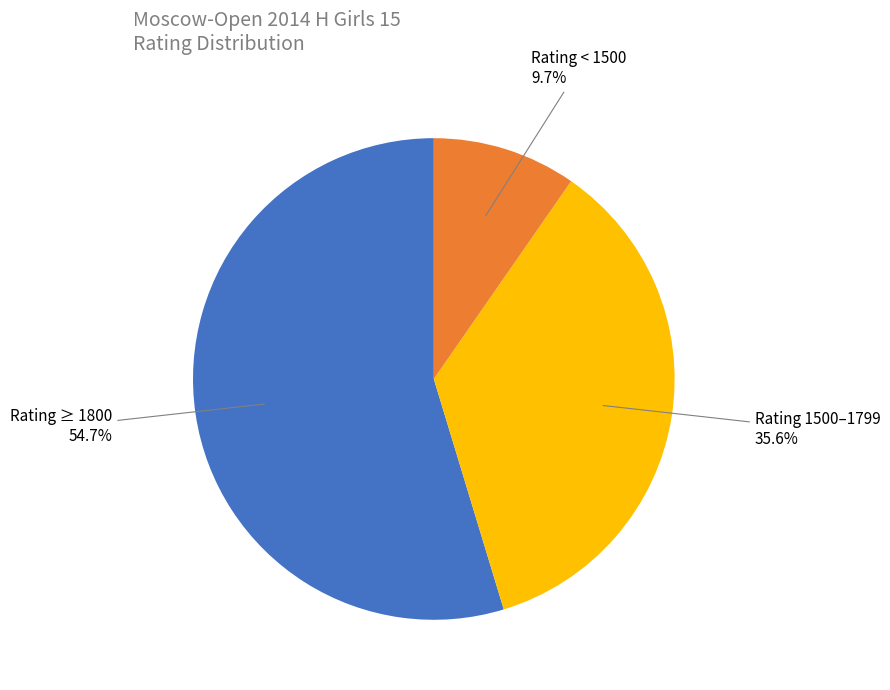

Do Rating ≥ 1800 and Rating < 1500 together represent more than half of the pie?

Yes